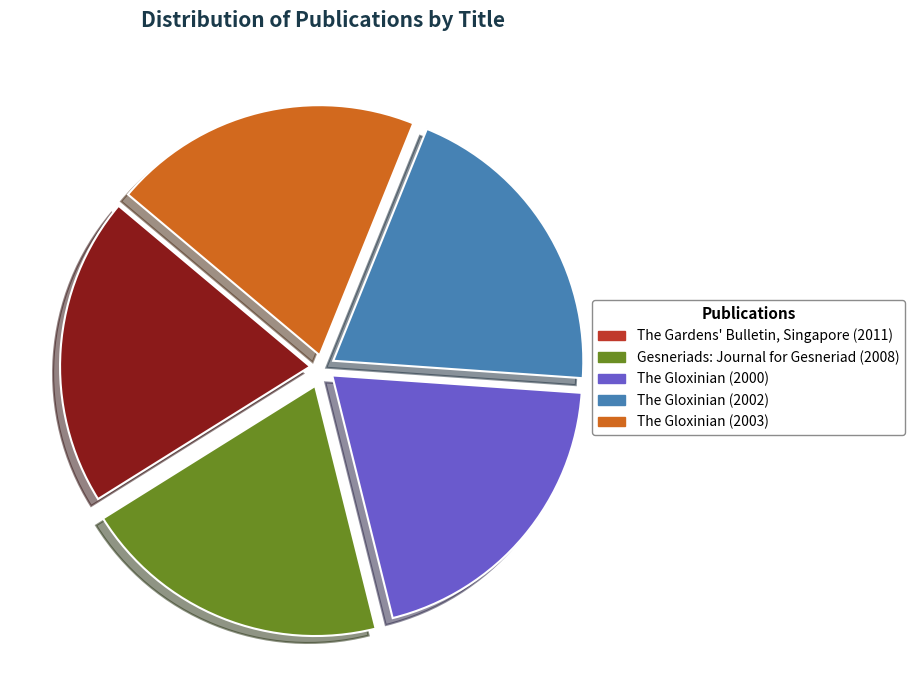

Is there a majority slice in this chart?

No